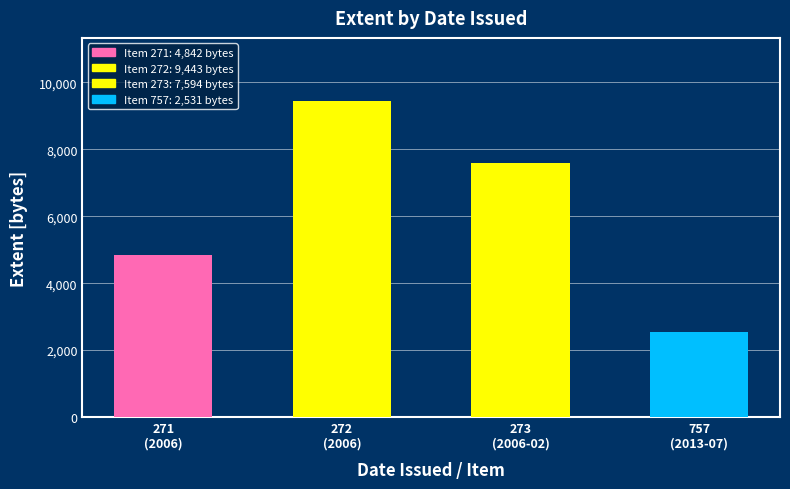

Reading left to right, extract all data points from this chart.

4842	9443	7594	2531